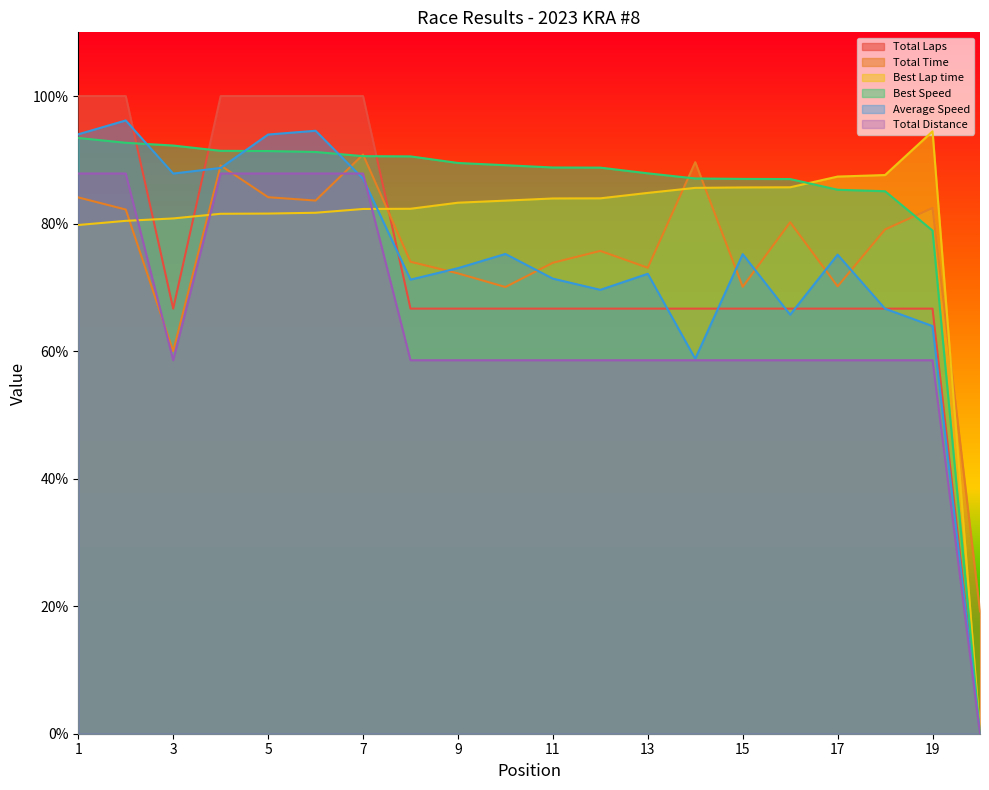

List the series in order of their peak value, lowest first.

Total Distance, Total Time, Best Speed, Best Lap time, Average Speed, Total Laps